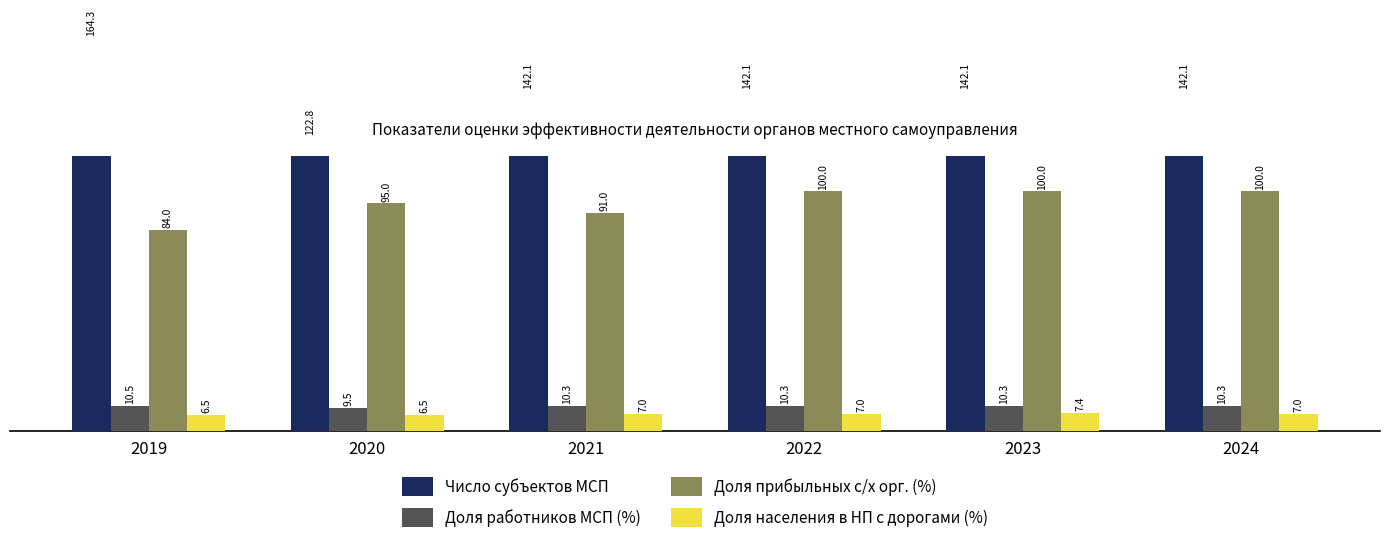

What are all the series names shown in the legend?

Число субъектов МСП, Доля работников МСП (%), Доля прибыльных с/х орг. (%), Доля населения в НП с дорогами (%)